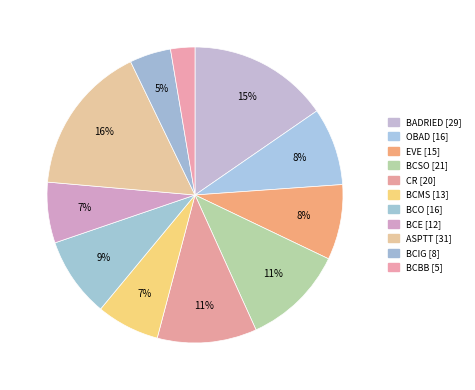

Do BCMS and BADRIED together represent more than half of the pie?

No